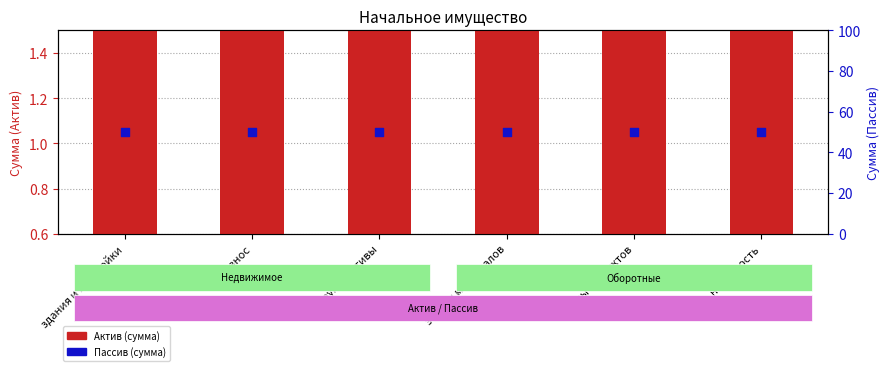

Is the value of Актив (сумма) at другие активы greater than the value of Пассив (сумма) at здания и постройки?

No